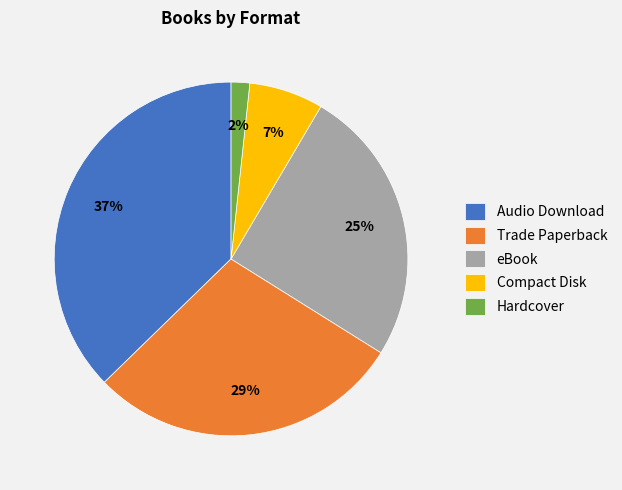

Is it true that Compact Disk is 7% of the pie?

True